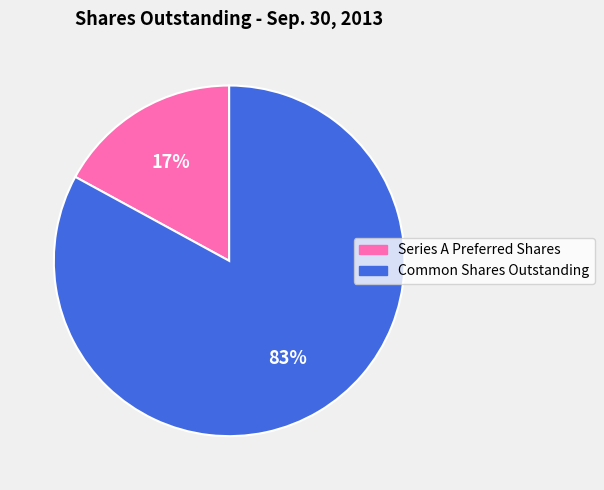

Which category accounts for the majority?

Common Shares Outstanding